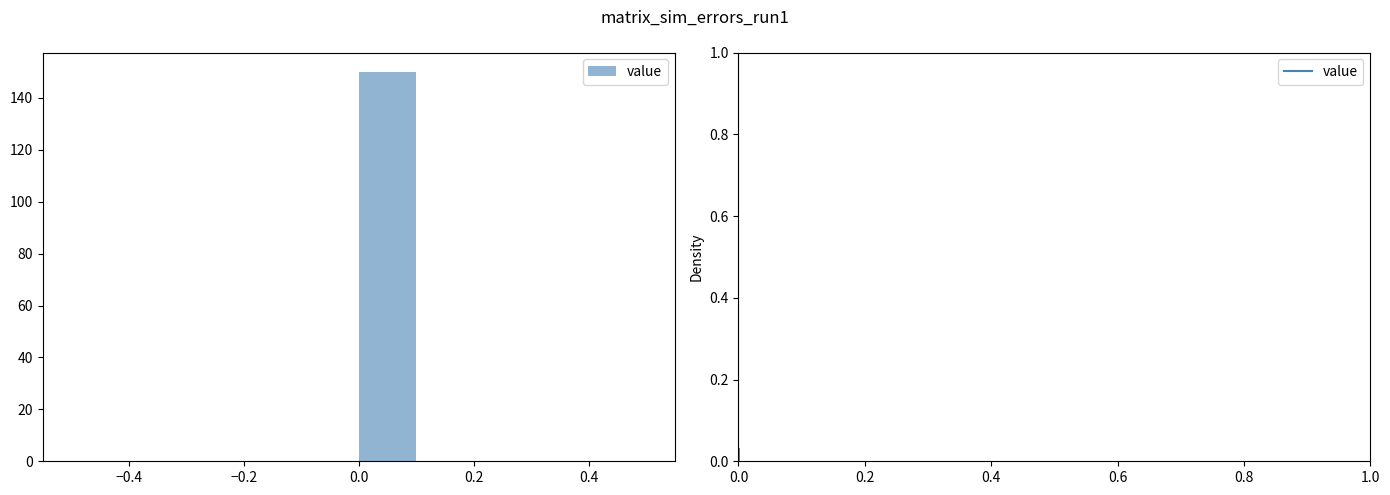

Reading left to right, transcribe this chart: for each bar, give the range it covers on the x-axis and its height. The values are not printed on the chart, so give them approximately, as read against the axis.

-0.5 to -0.4: 0
-0.4 to -0.3: 0
-0.3 to -0.2: 0
-0.2 to -0.1: 0
-0.1 to 0.0: 0
0.0 to 0.1: 150
0.1 to 0.2: 0
0.2 to 0.3: 0
0.3 to 0.4: 0
0.4 to 0.5: 0